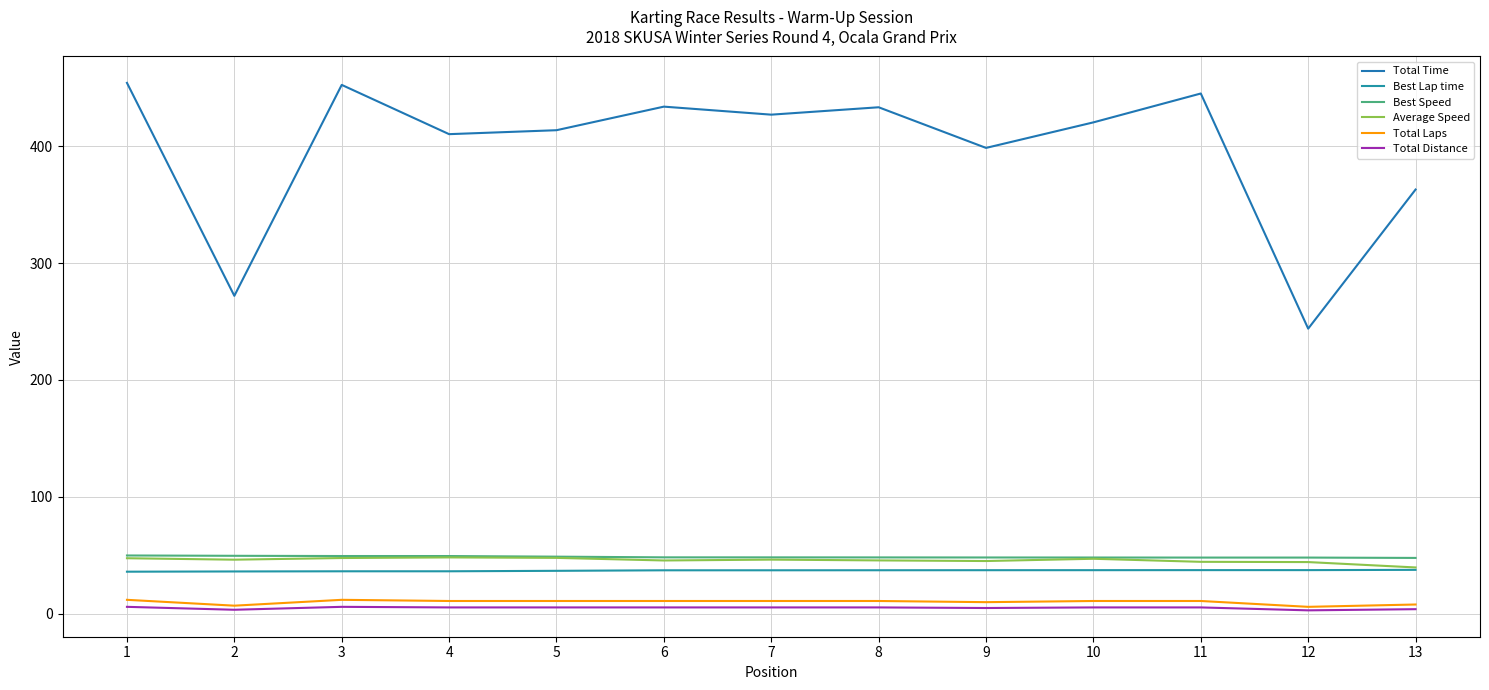

Which series has the largest range (max minus min)?

Total Time